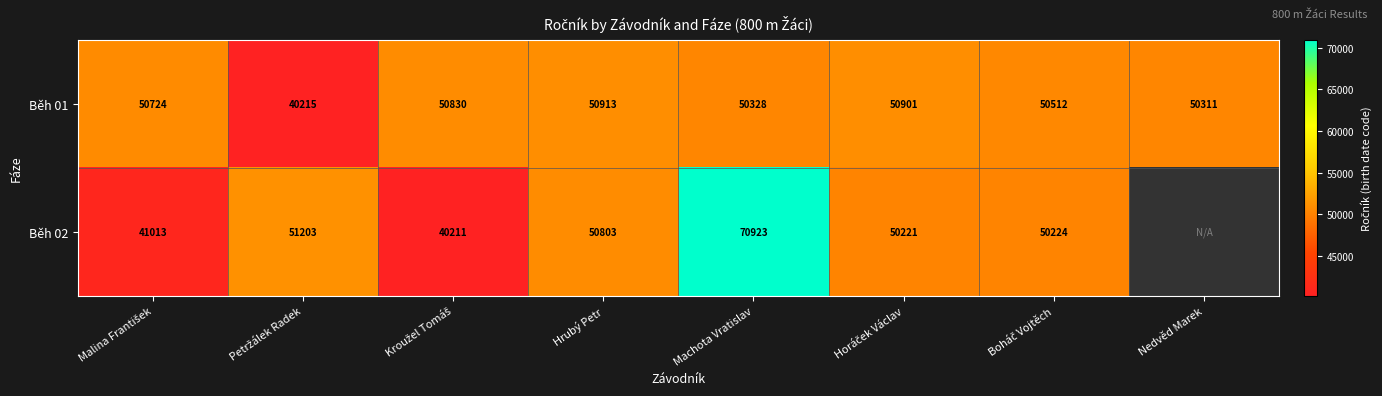

What is the difference between the maximum and minimum values in the Běh 01 series?

10698